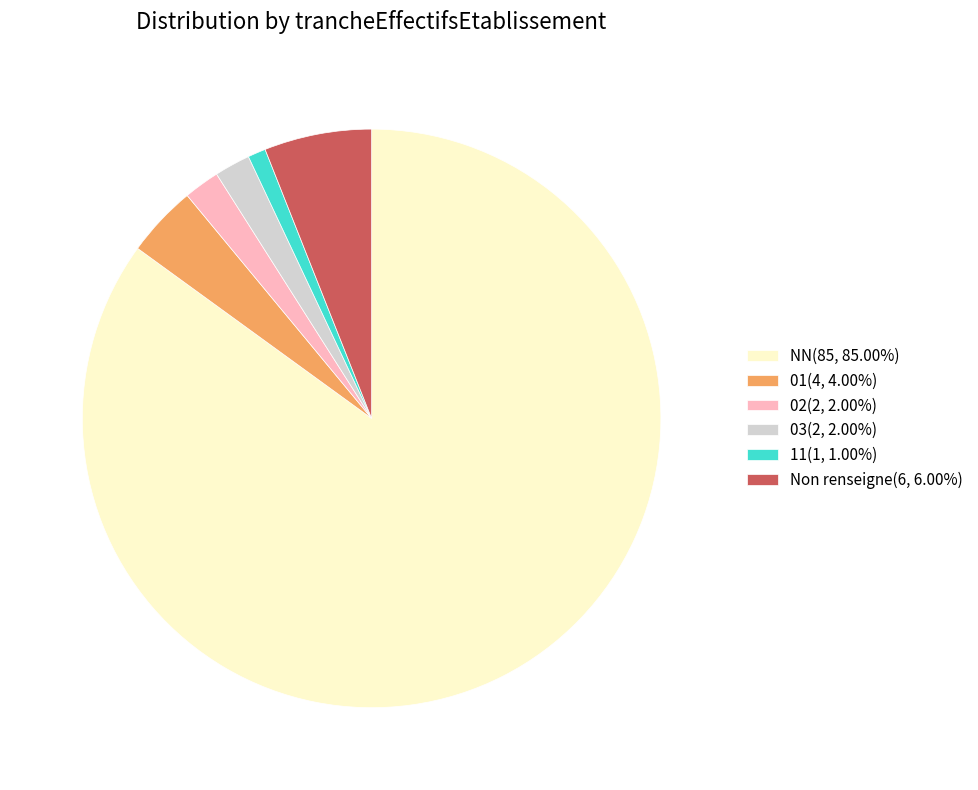

Does any single category account for the majority?

Yes